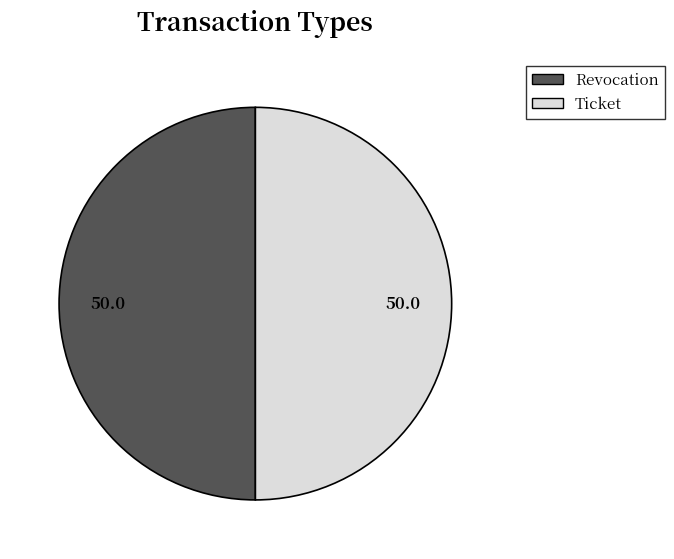

The Revocation slice represents 44% of the pie. True or false?

False